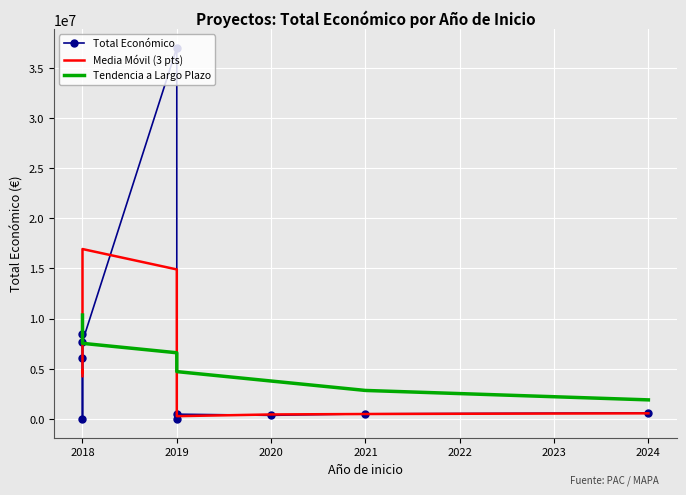

What is the average value of the Total Económico series?

6129695.2